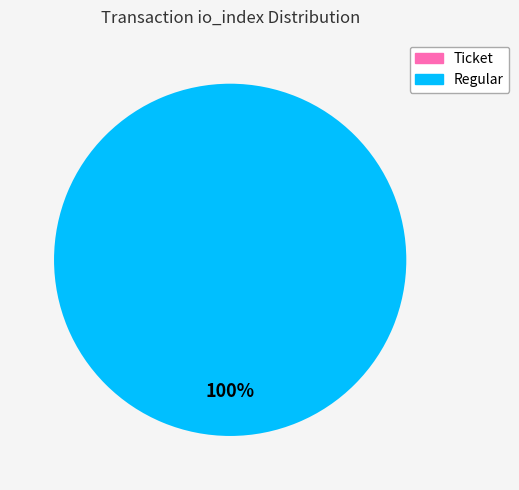

Between Ticket and Regular, which is larger?

Regular